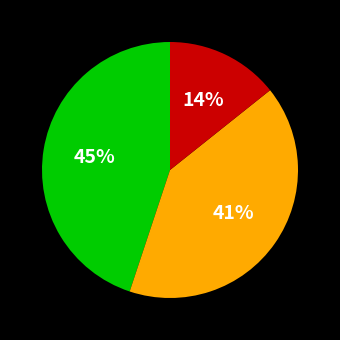

Does any single category account for the majority?

No